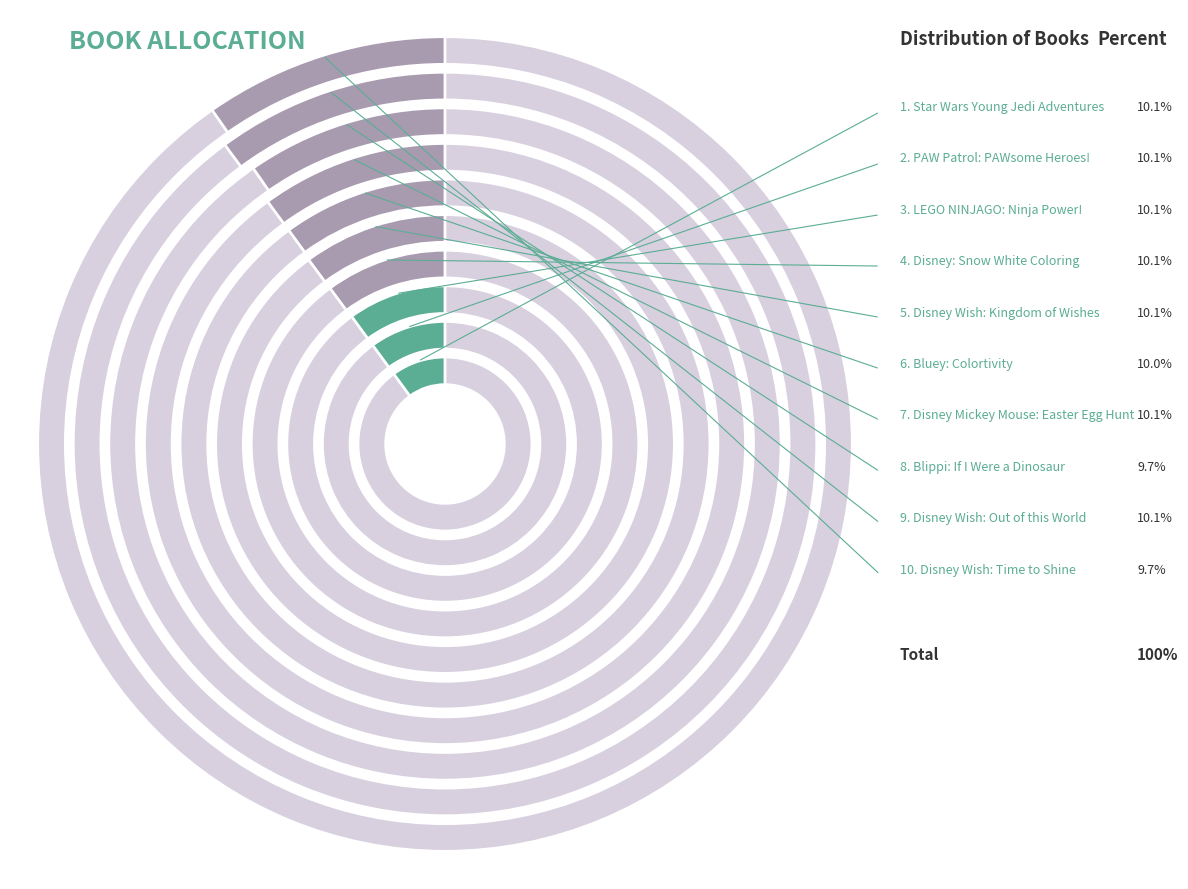

To the nearest percent, what is the combined percentage of LEGO NINJAGO: Ninja Power! and Disney: Snow White Coloring?

20%